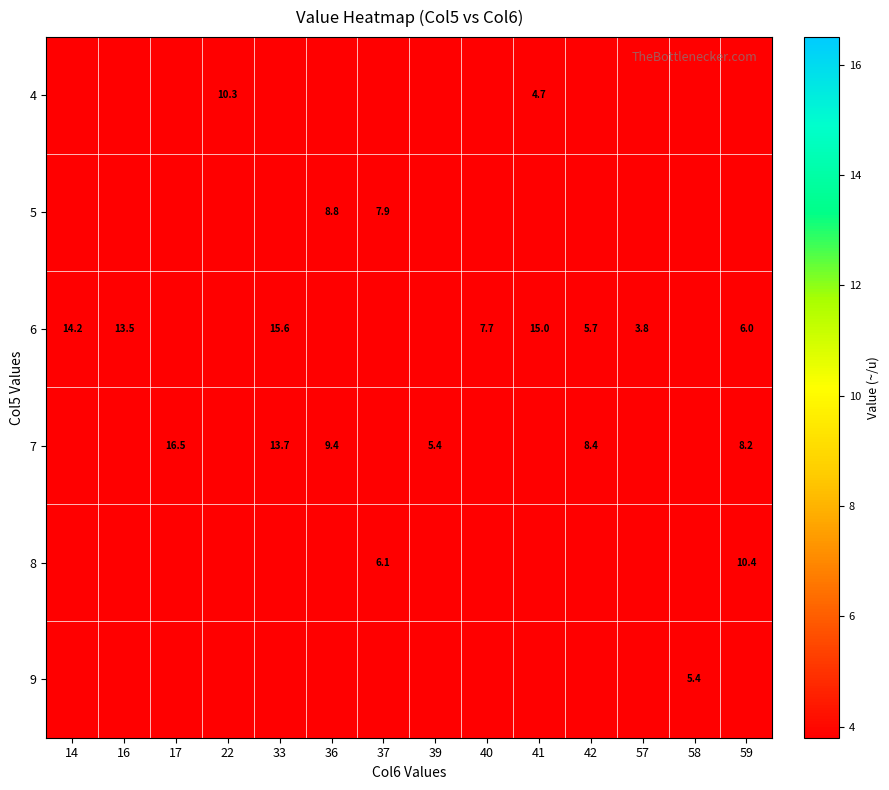

True or false: 4 has a value of 5.0 at 22.

False